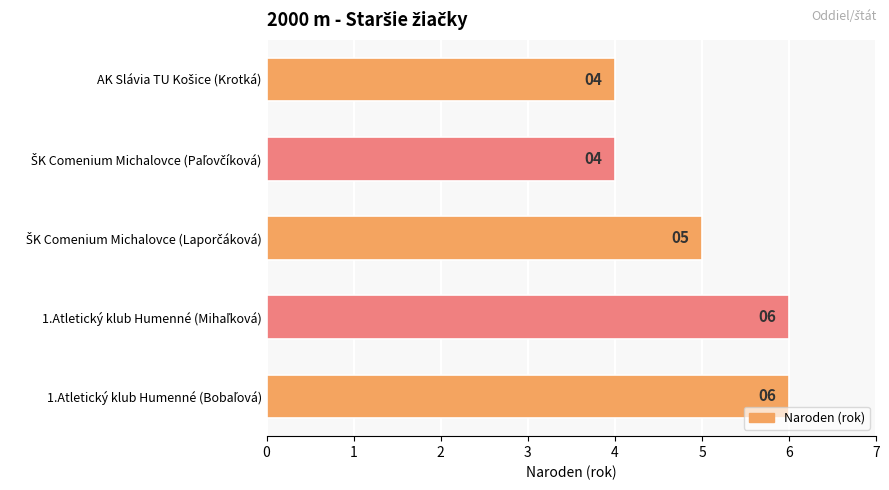

What is the greatest value displayed?

6